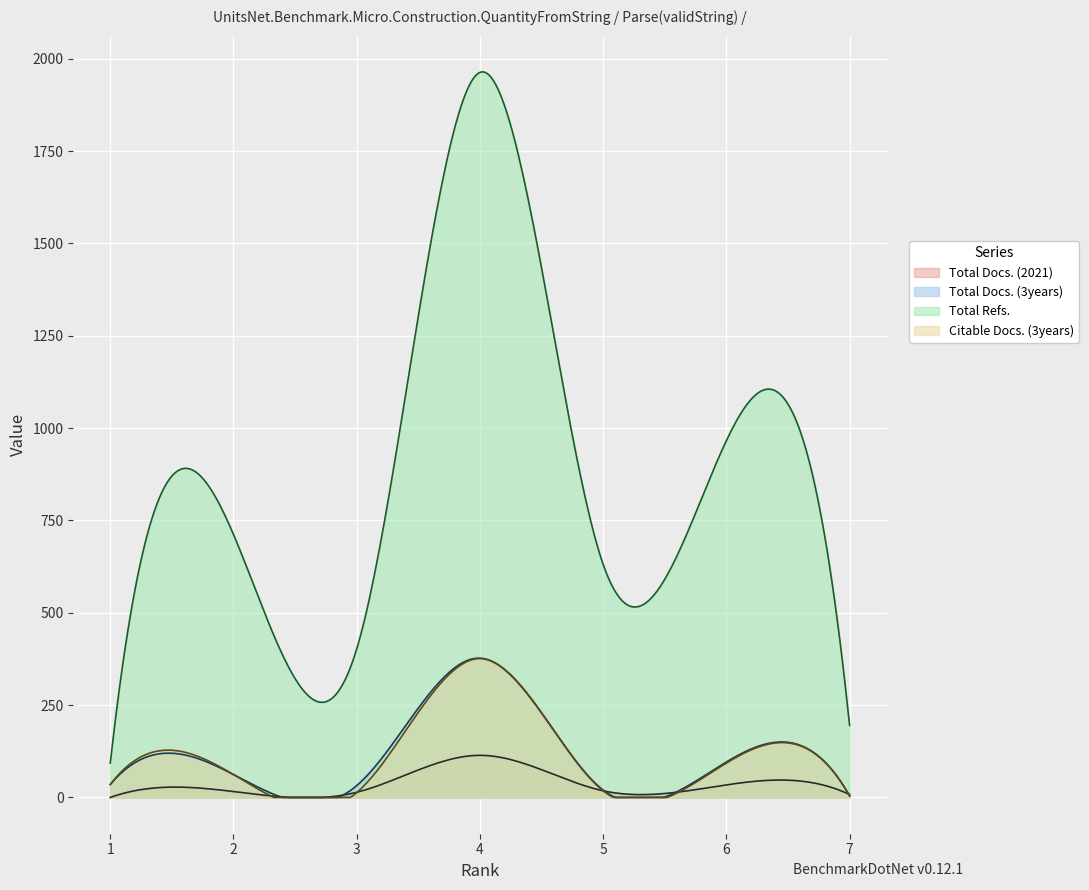

What is the total value across all series at 5?

687